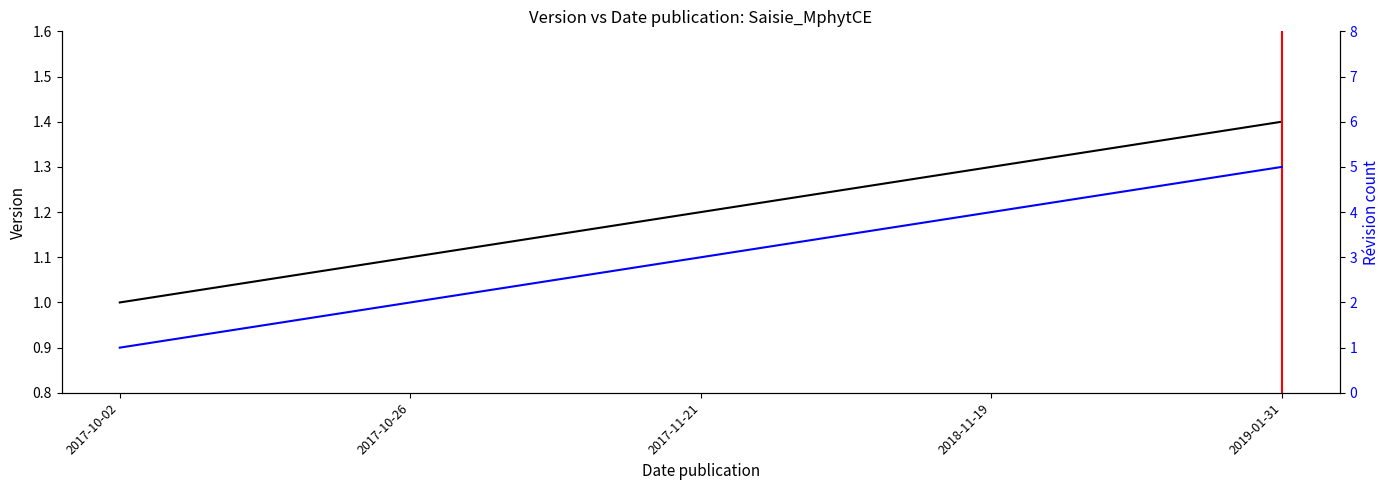

What is the total value across all series at 2018-11-19?

5.3